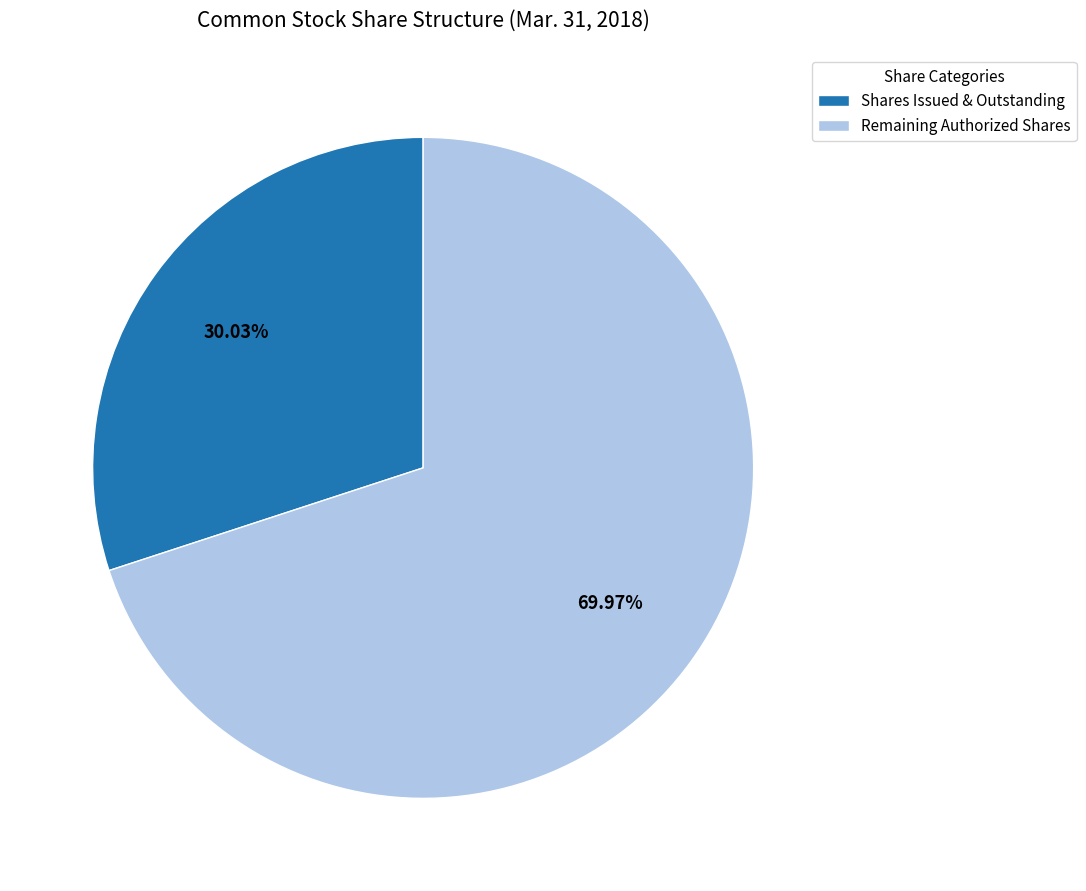

Which slice is the smallest?

Shares Issued & Outstanding